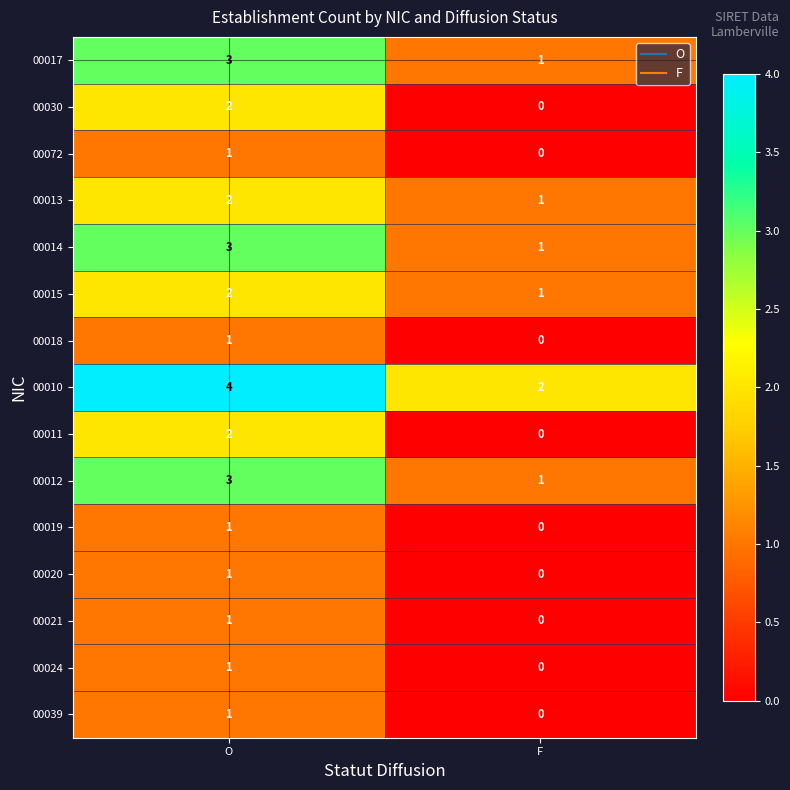

What is the difference between the highest and lowest values at O?

3